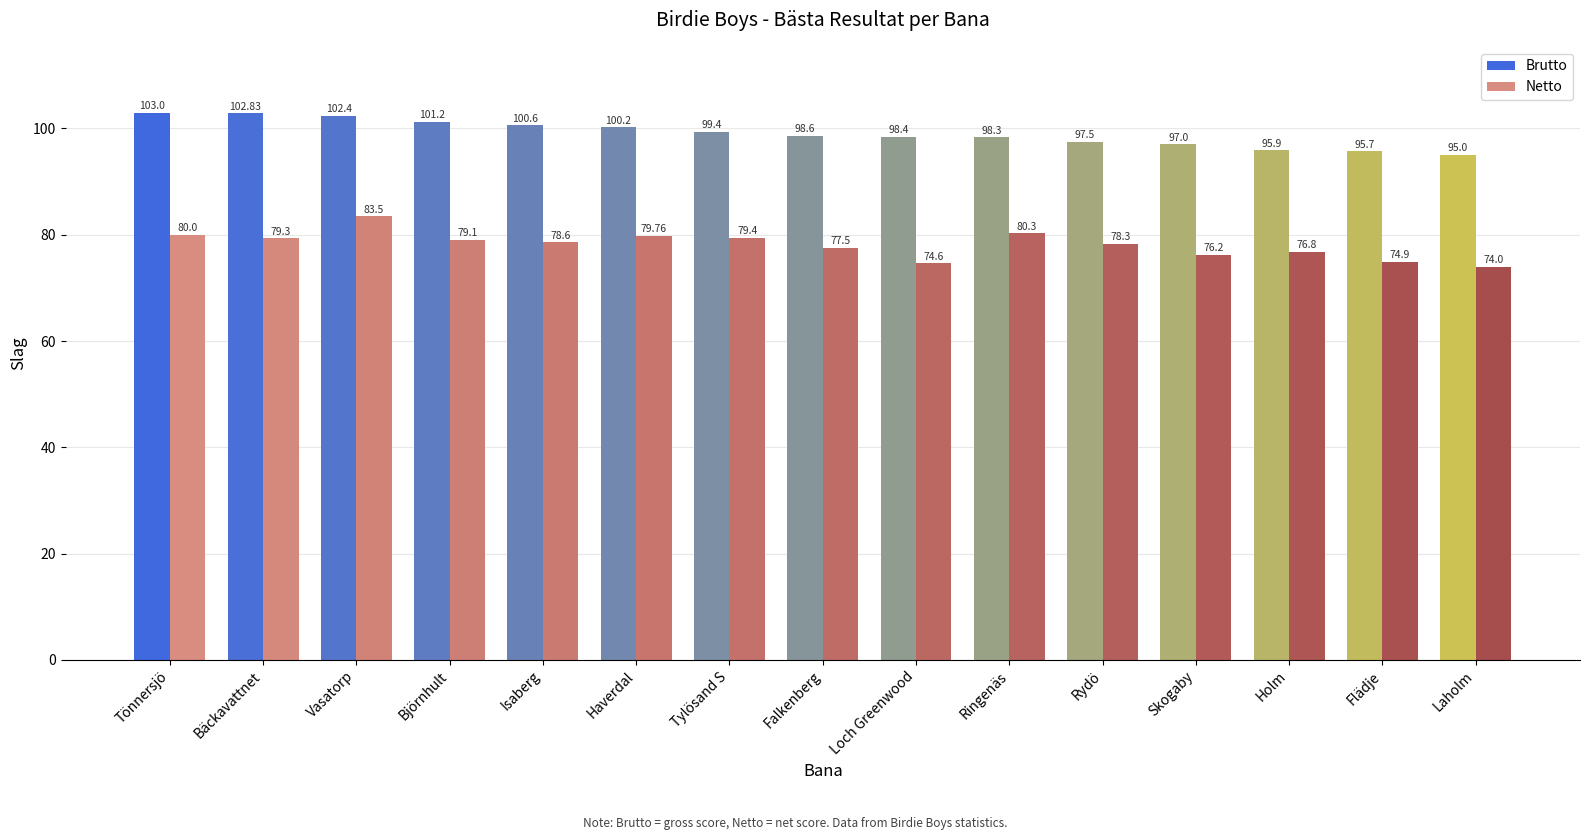

Between Falkenberg and Laholm, which is larger?

Falkenberg